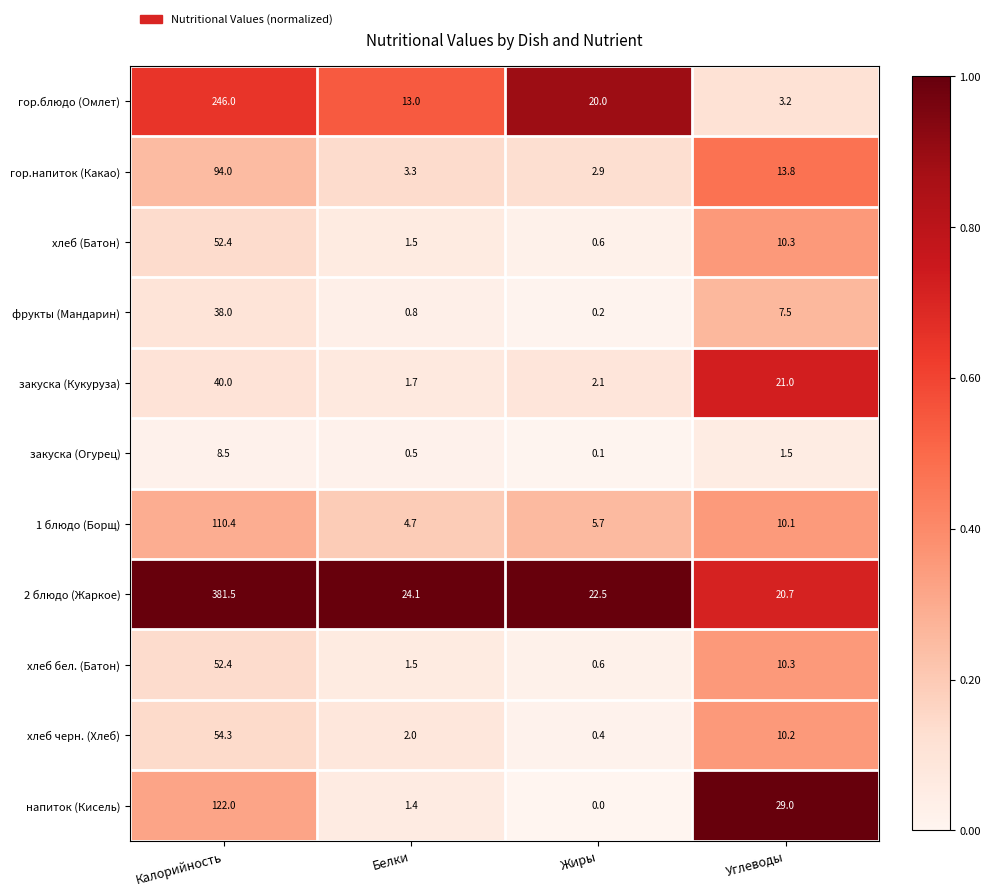

At how many categories does at least one series exceed 0?

4